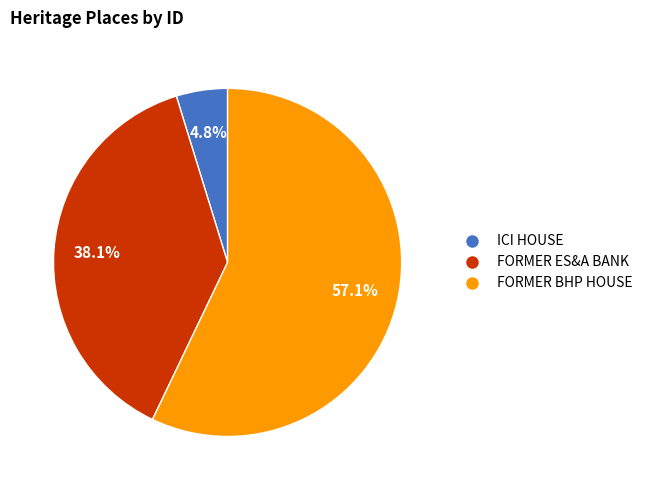

Which has a higher value, ICI HOUSE or FORMER ES&A BANK?

FORMER ES&A BANK